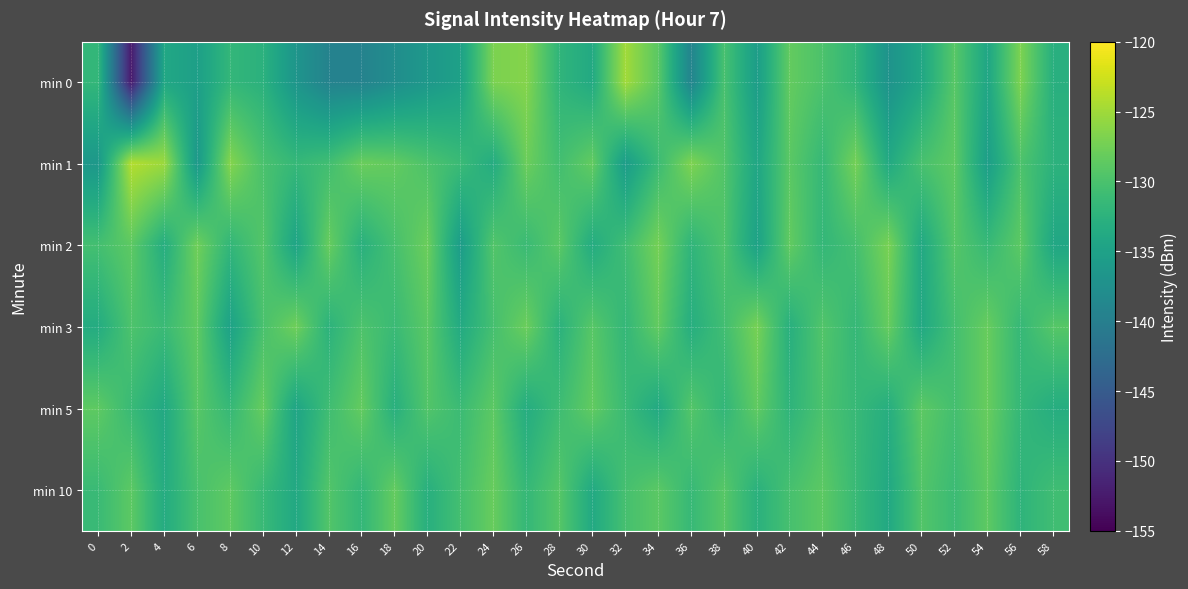

Which has a higher value, 46 or 54?

46